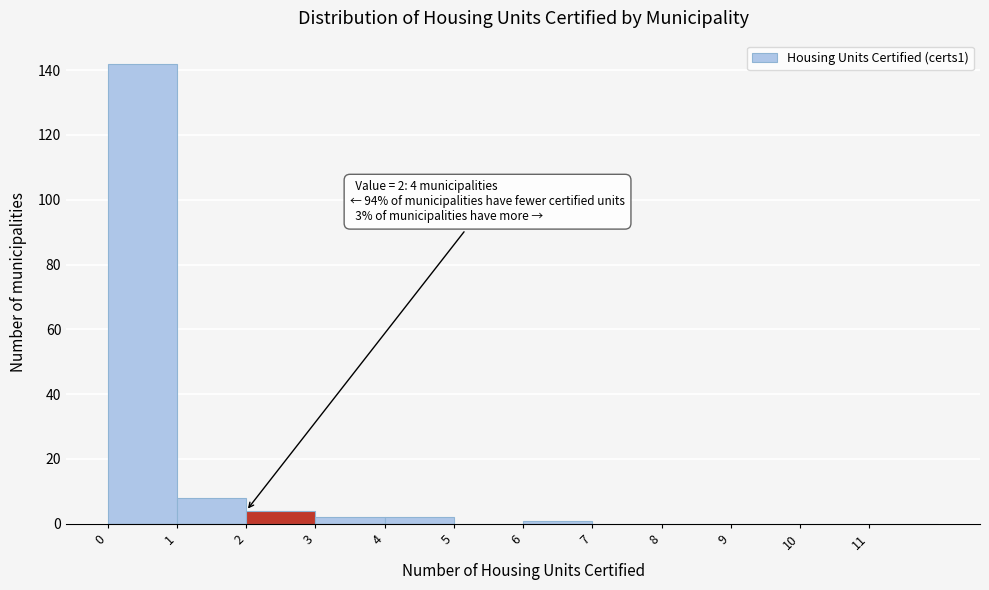

Over which range of the x-axis is the bar tallest?

0 to 1